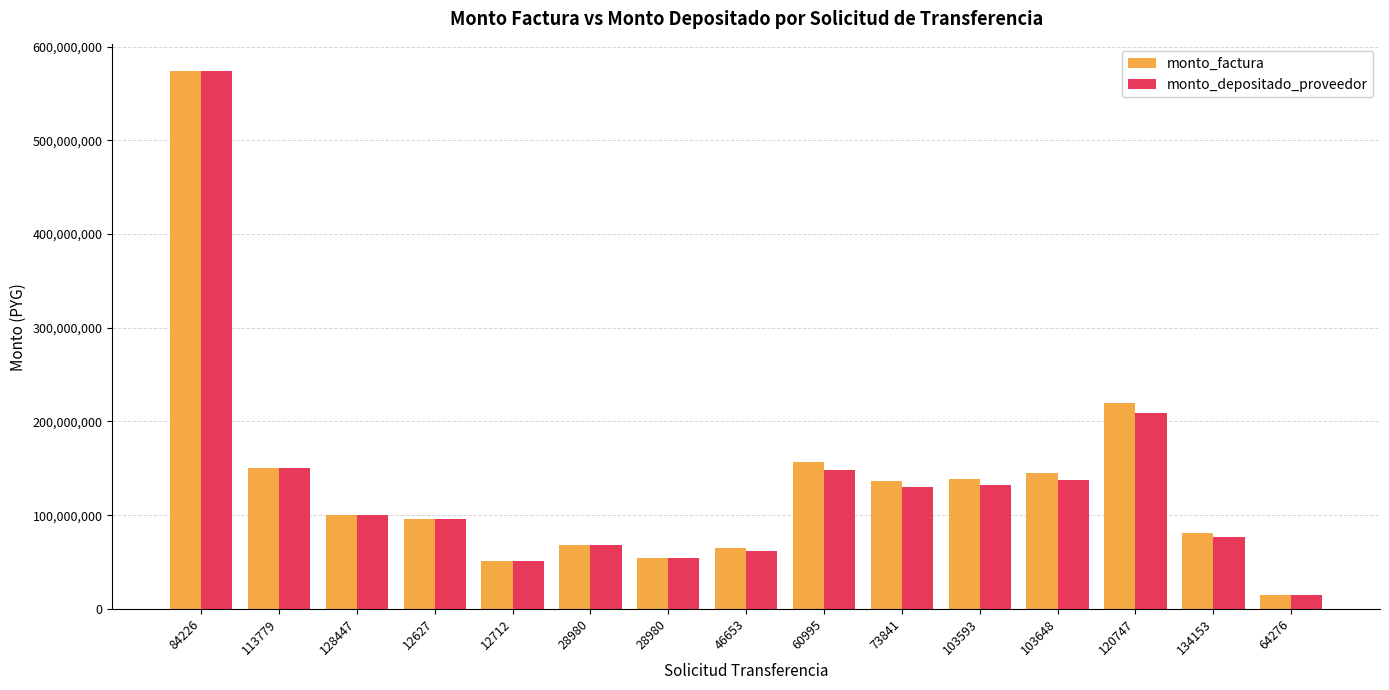

What is the difference between the highest and lowest values at 120747?

10755852